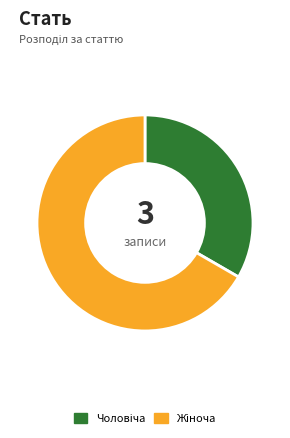

Is there any slice that represents more than half of the pie?

Yes